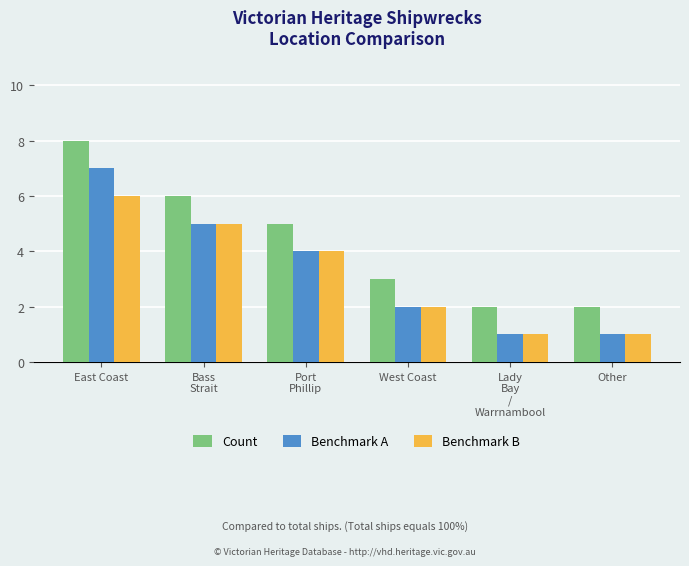

True or false: Benchmark A has a value of 5 at Bass
Strait.

True